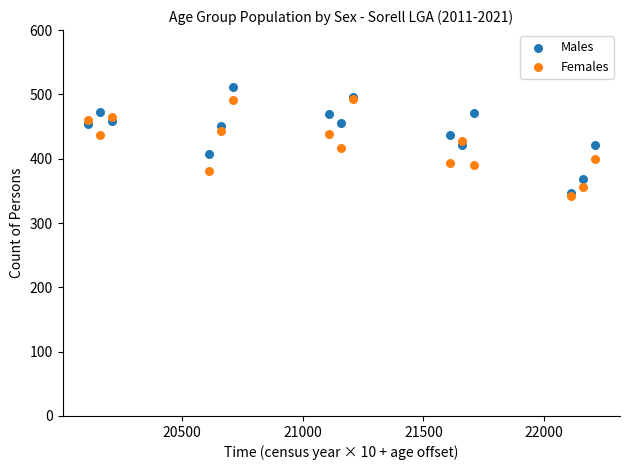

Which series contains the highest Y value?

Males